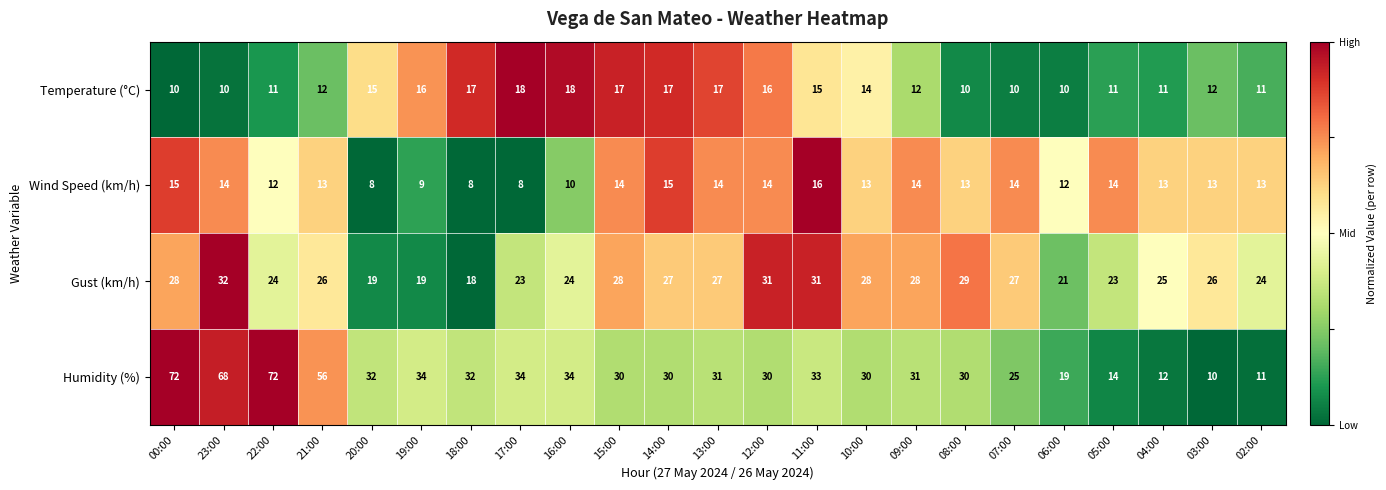

True or false: Temperature (°C) has a value of 3 at 02:00.

False